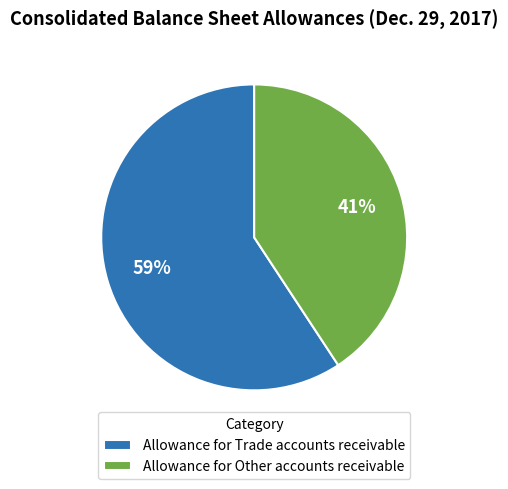

What is the majority slice?

Allowance for Trade accounts receivable